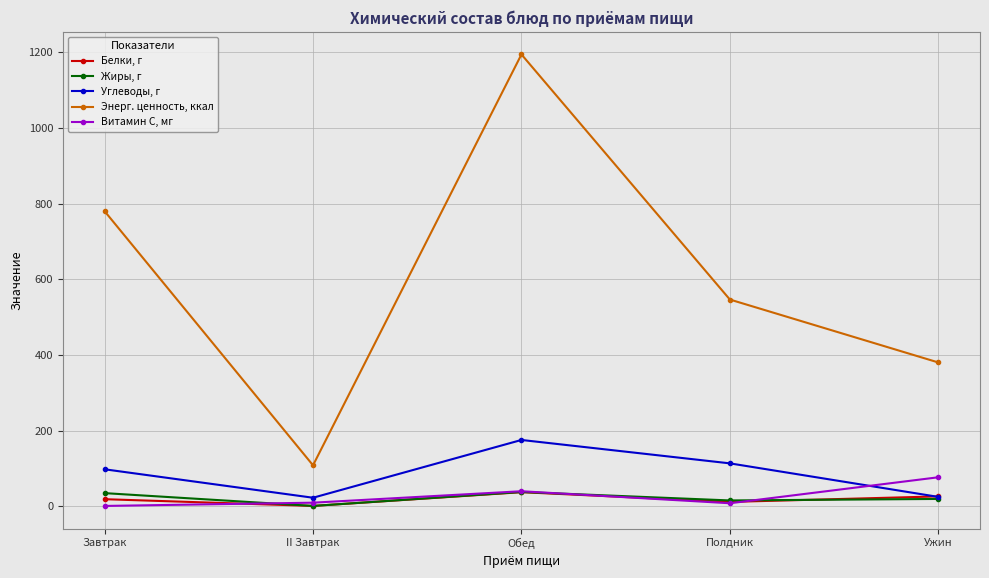

How many distinct data groups are displayed?

5